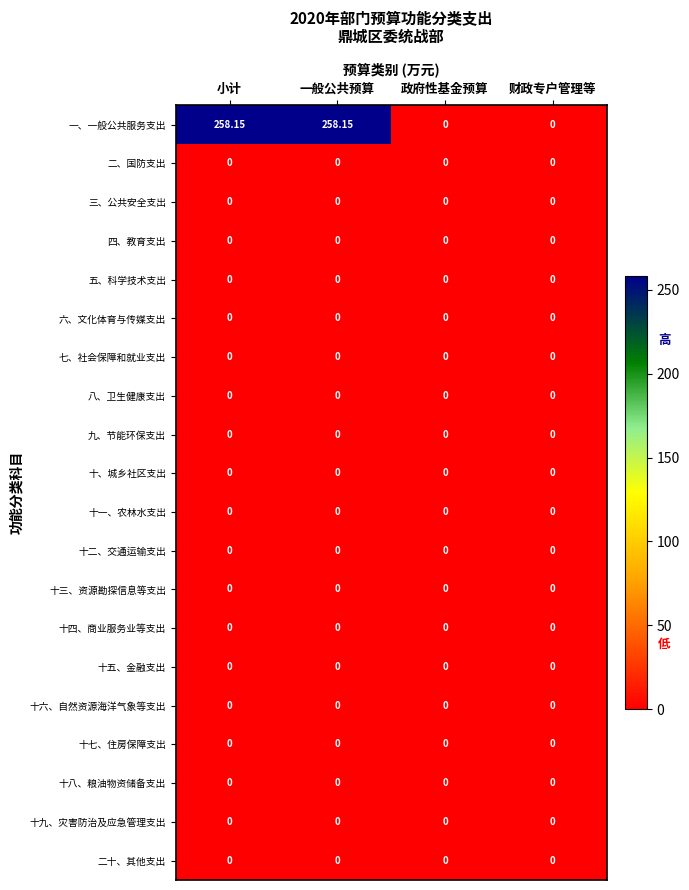

Which series has the largest total across all categories?

一、一般公共服务支出